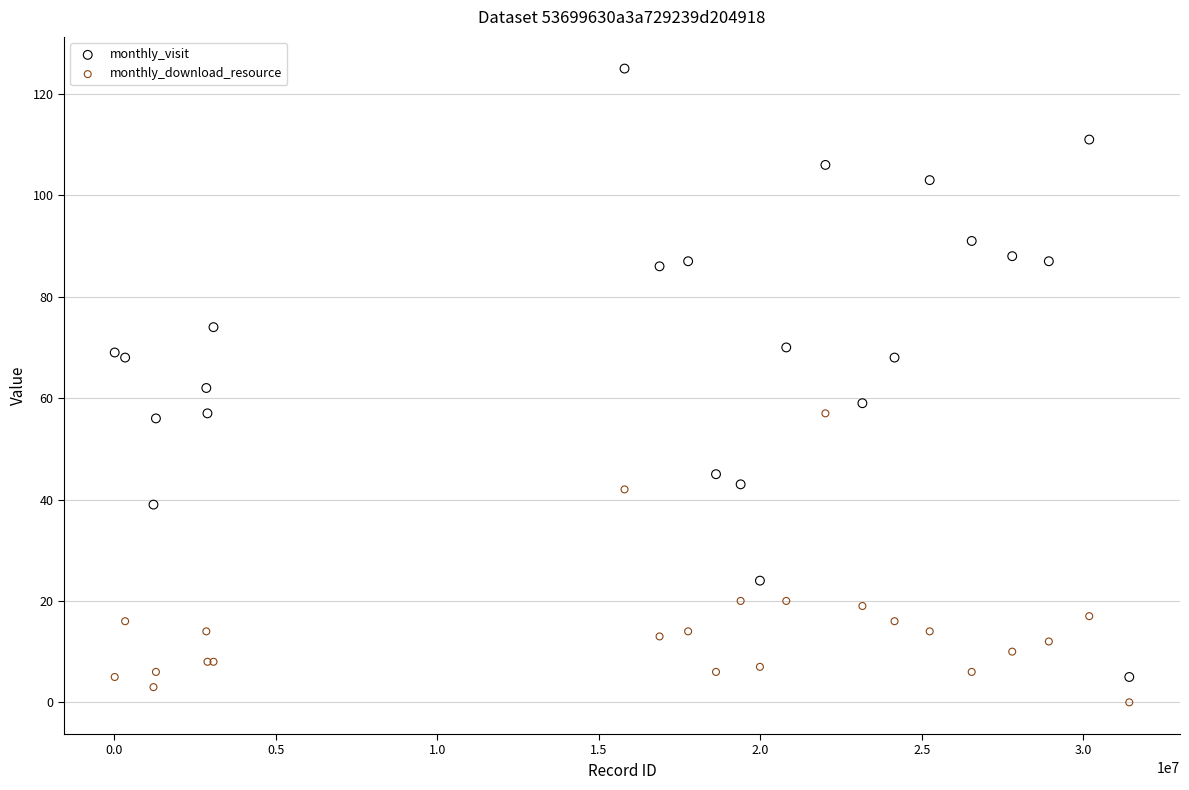

Which series has the widest spread of Y values?

monthly_visit